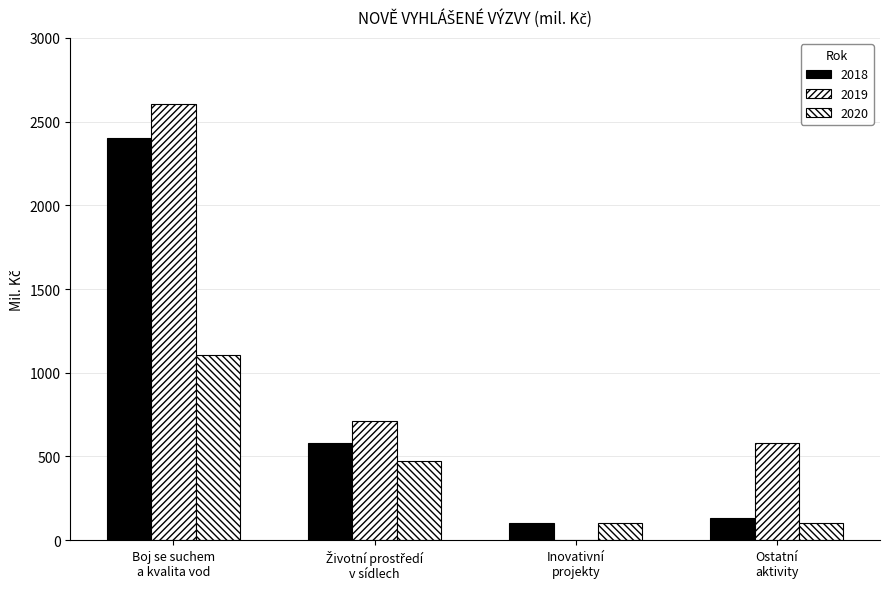

What is the value of the 2020 bar at the 1st from the left?

1105